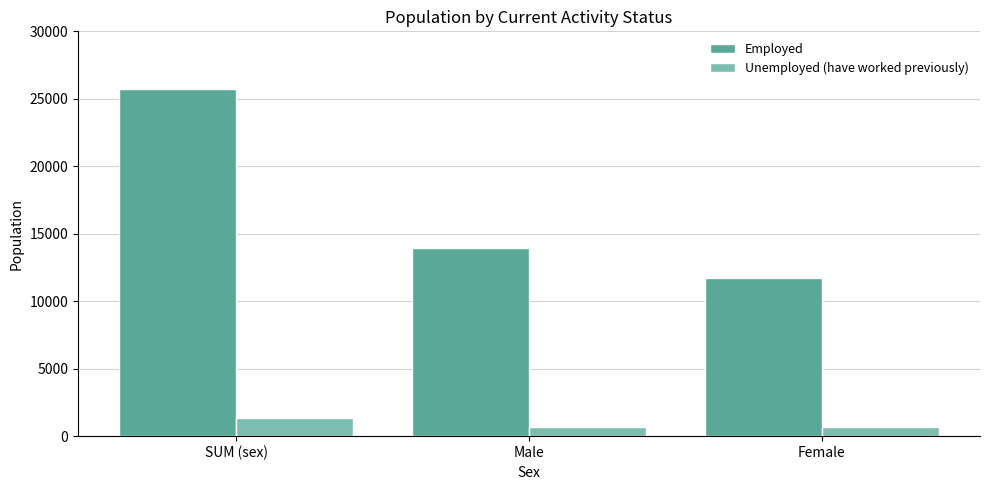

Which series has the largest range (max minus min)?

Employed